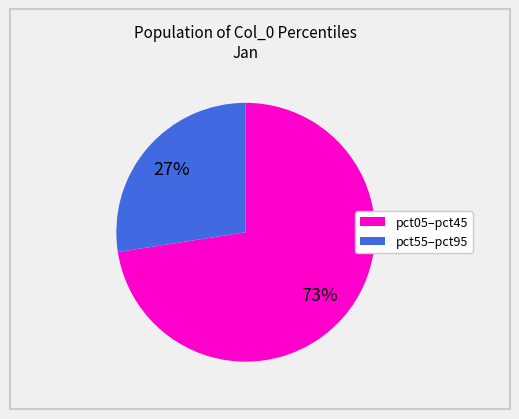

Is there a majority slice in this chart?

Yes